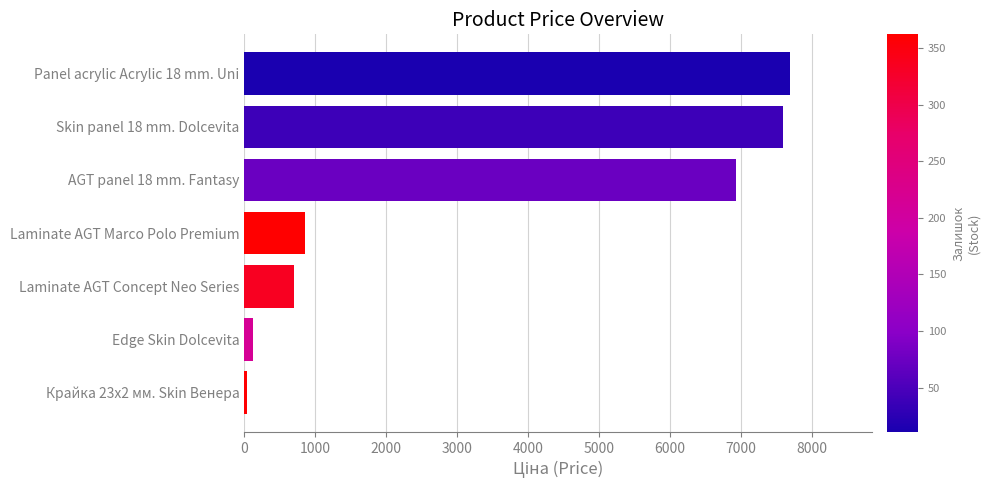

What is the ratio of the value at AGT panel 18 mm. Fantasy to the value at Panel acrylic Acrylic 18 mm. Uni?

0.9